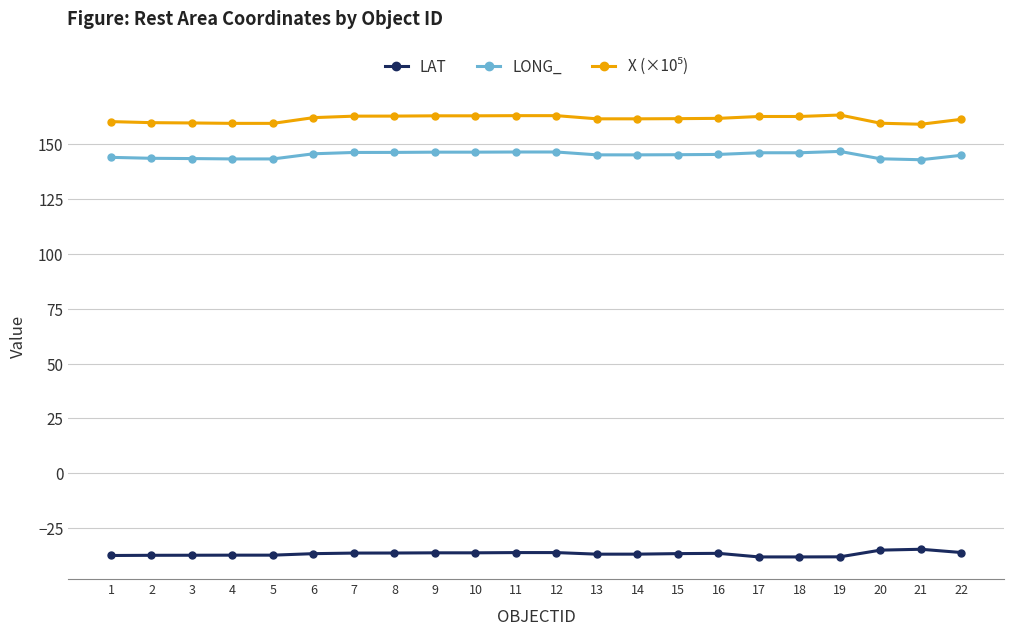

The value of LONG_ at 12 is 146.4. True or false?

True